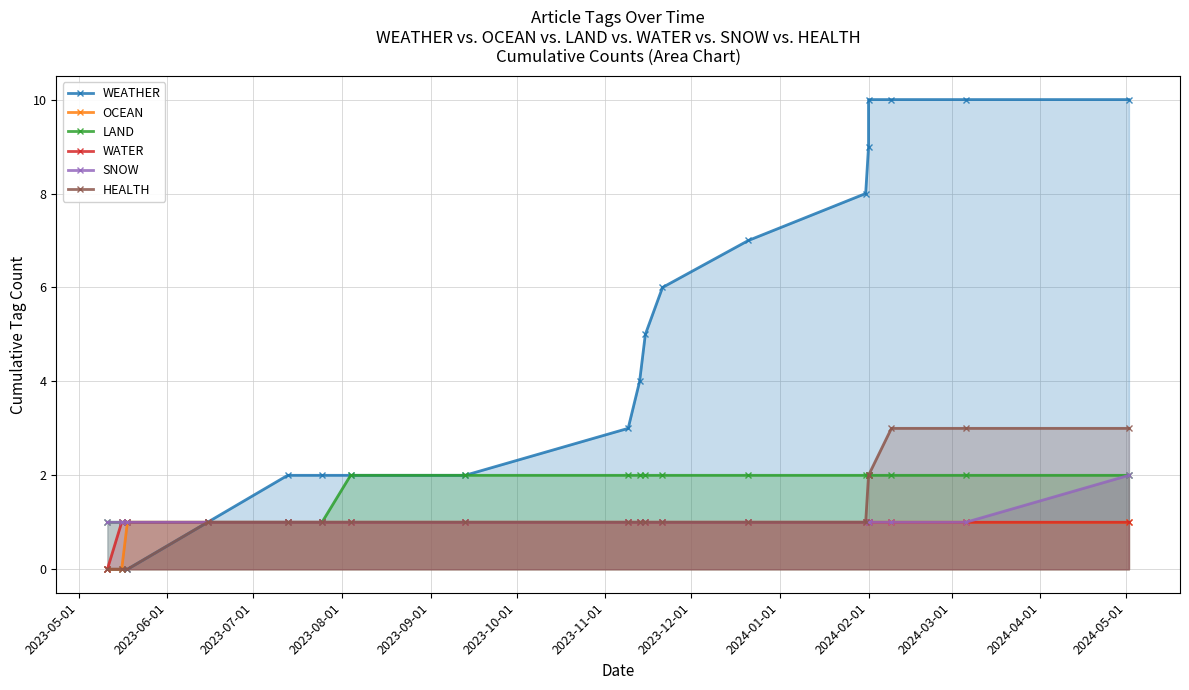

Reading right to left, list all the values displayed in this chart.

WEATHER: 10	10	10	10	9	8	7	6	5	4	3	2	2	2	2	1	0	0	0
OCEAN: 1	1	1	1	1	1	1	1	1	1	1	1	1	1	1	1	1	0	0
LAND: 2	2	2	2	2	2	2	2	2	2	2	2	2	1	1	1	1	1	1
WATER: 1	1	1	1	1	1	1	1	1	1	1	1	1	1	1	1	1	1	0
SNOW: 2	1	1	1	1	1	1	1	1	1	1	1	1	1	1	1	1	1	1
HEALTH: 3	3	3	2	2	1	1	1	1	1	1	1	1	1	1	1	0	0	0